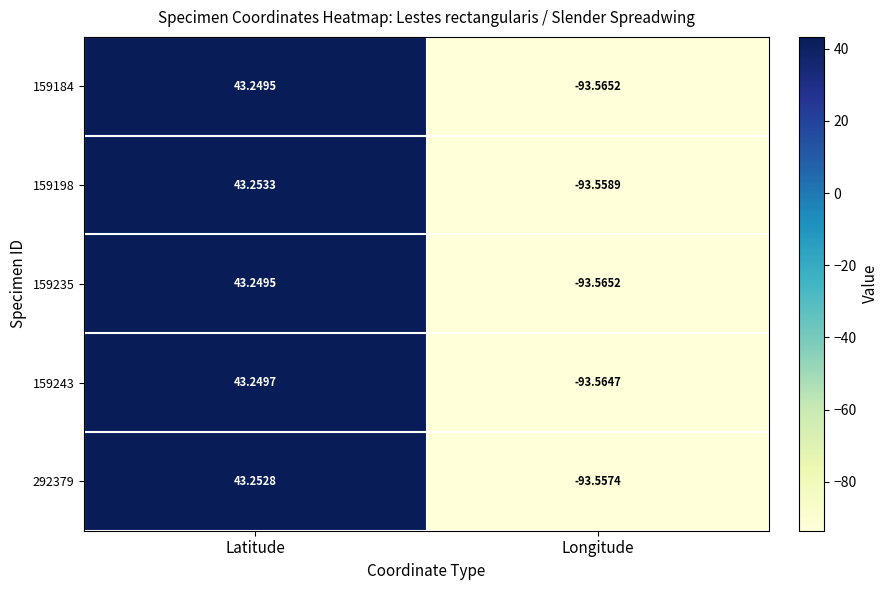

At which label does 159235 reach its minimum?

Longitude